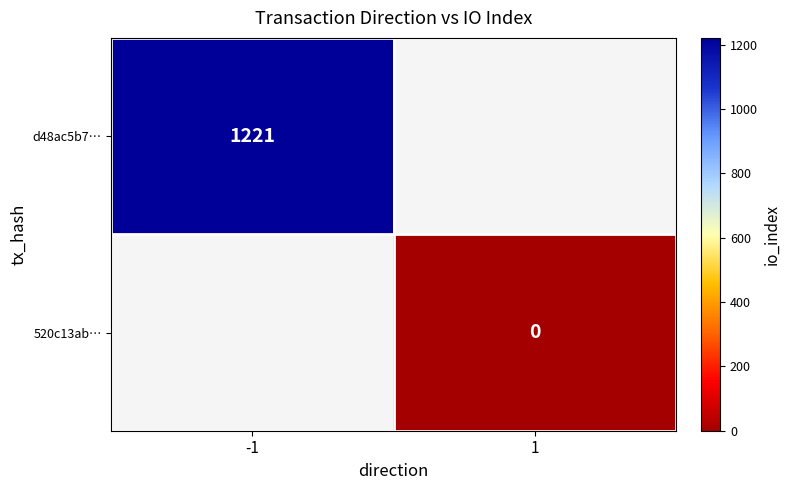

True or false: d48ac5b7… has a value of 682 at -1.

False